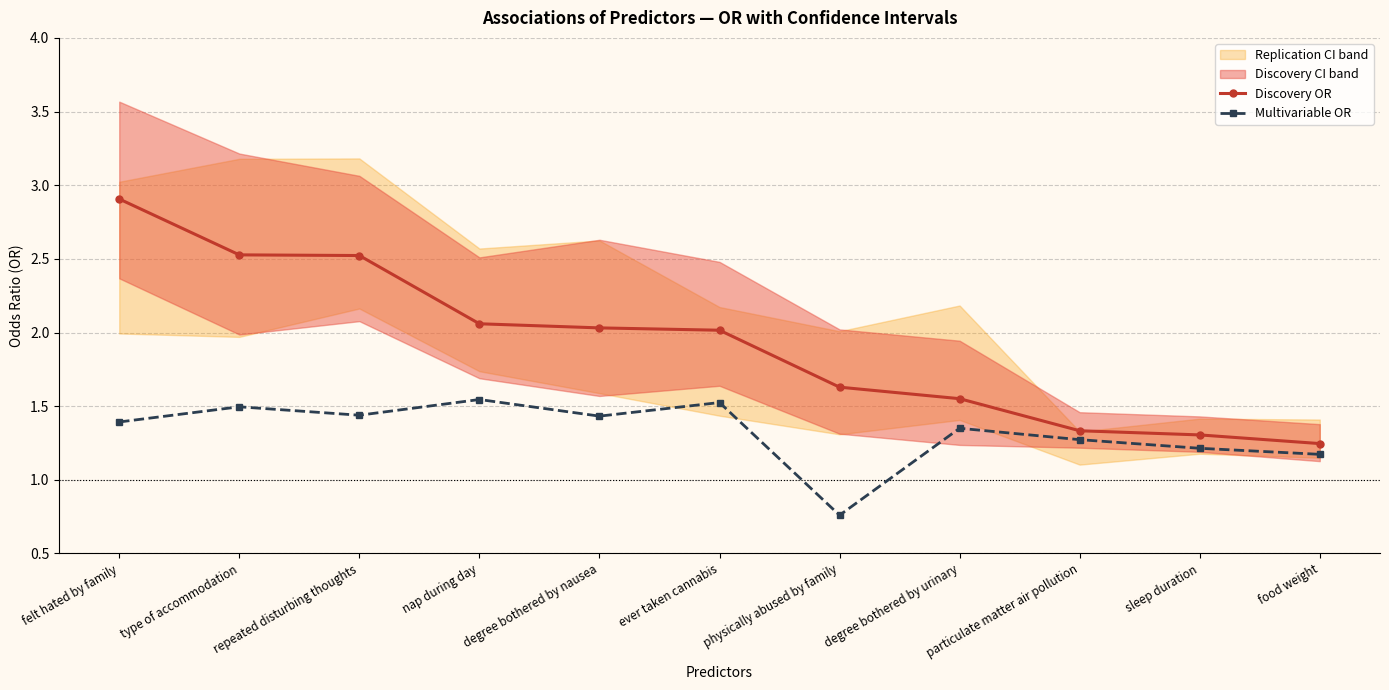

Is the value of Multivariable OR at repeated disturbing thoughts greater than the value of Discovery OR at nap during day?

No